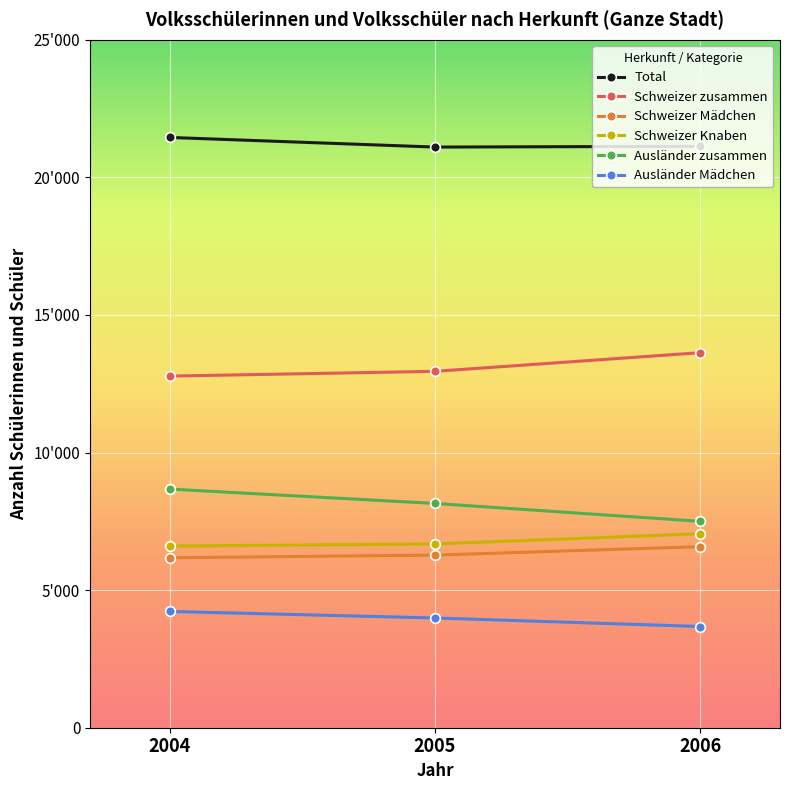

The Ausländer zusammen series shows 14122 at 2005. True or false?

False